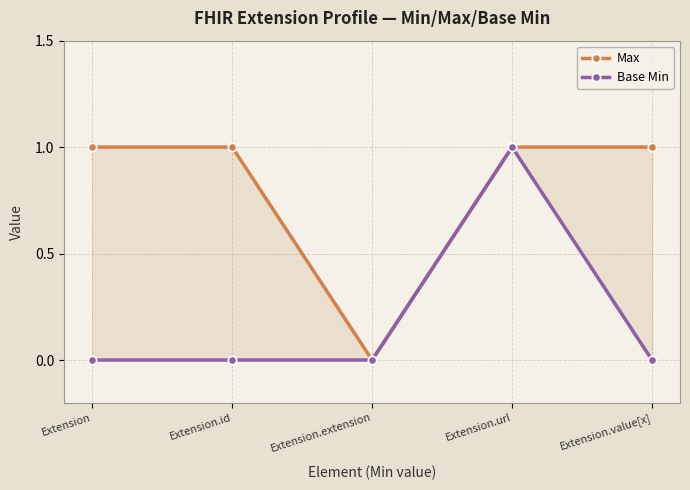

Rank the series at Extension from lowest to highest value.

Base Min, Max